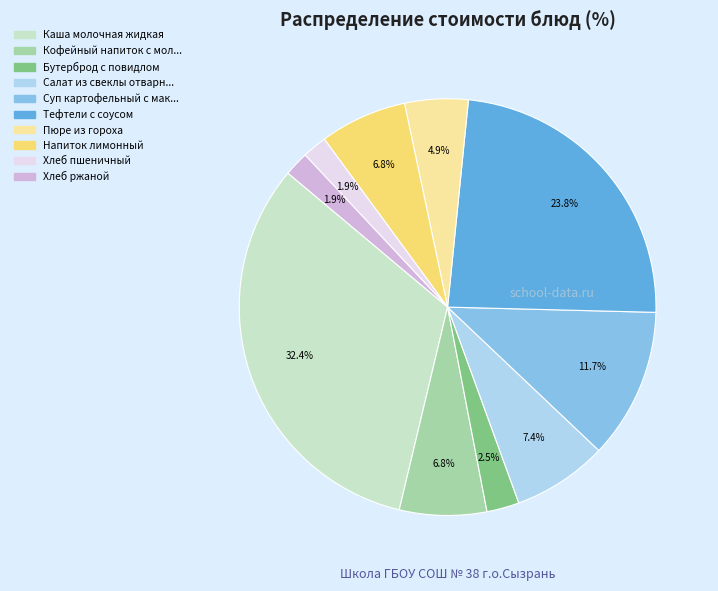

Is there any slice that represents more than half of the pie?

No